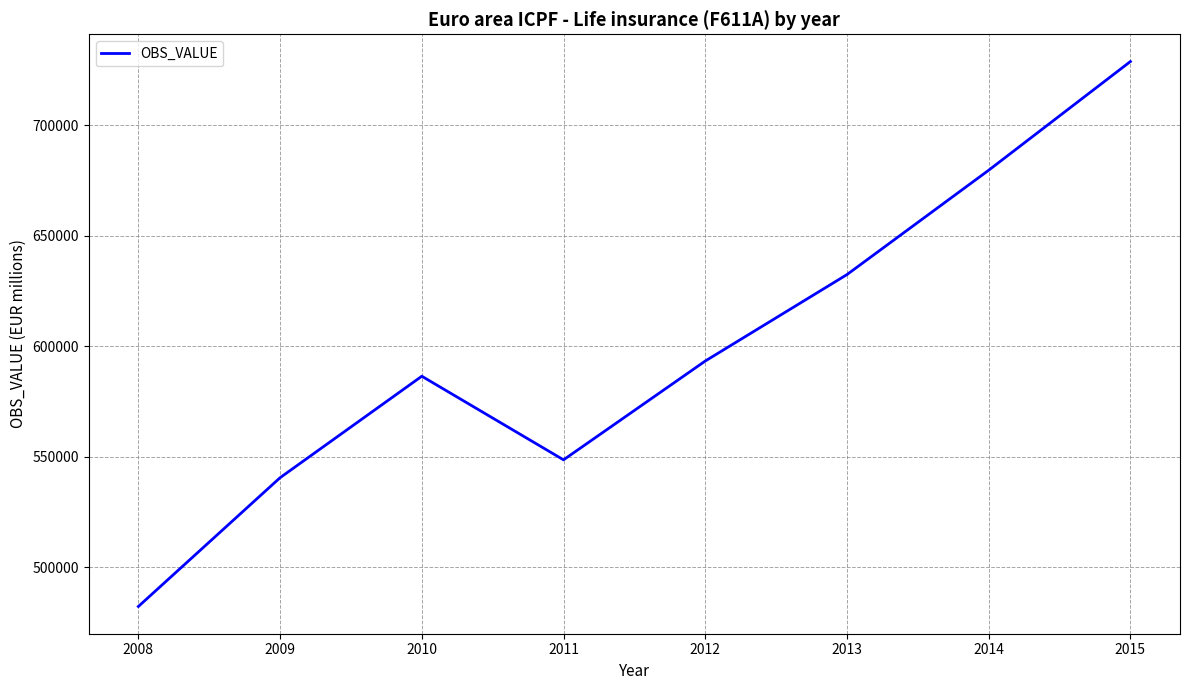

List the labels in order of value, largest first.

2015, 2014, 2013, 2012, 2010, 2011, 2009, 2008